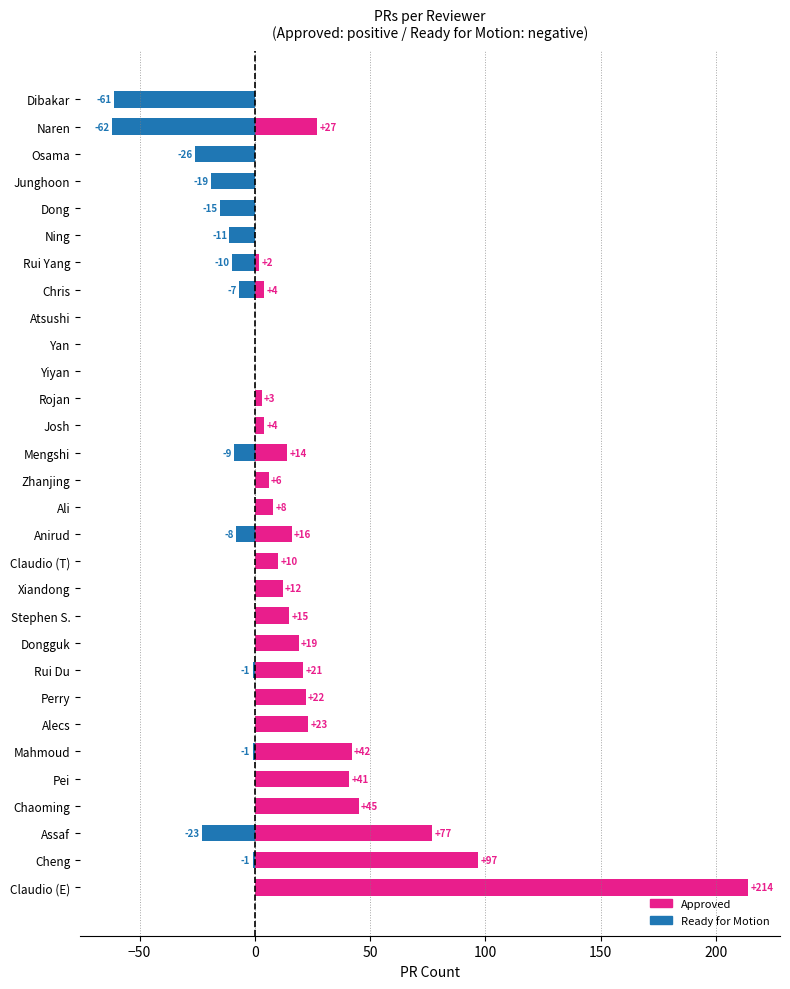

What is the smallest value displayed?

-62